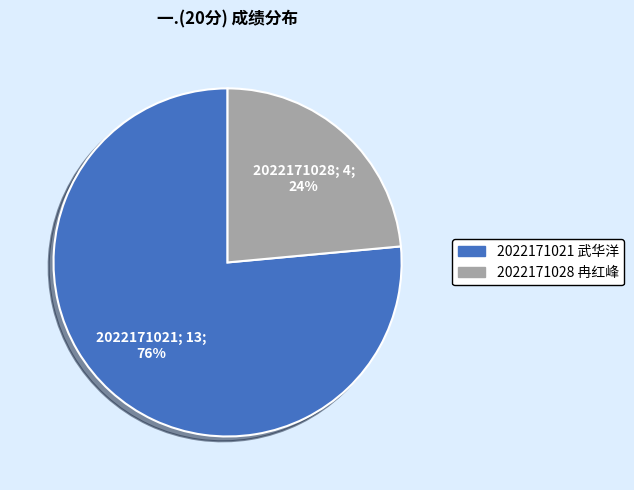

Does 2022171021 武华洋 account for over 50% of the chart?

Yes